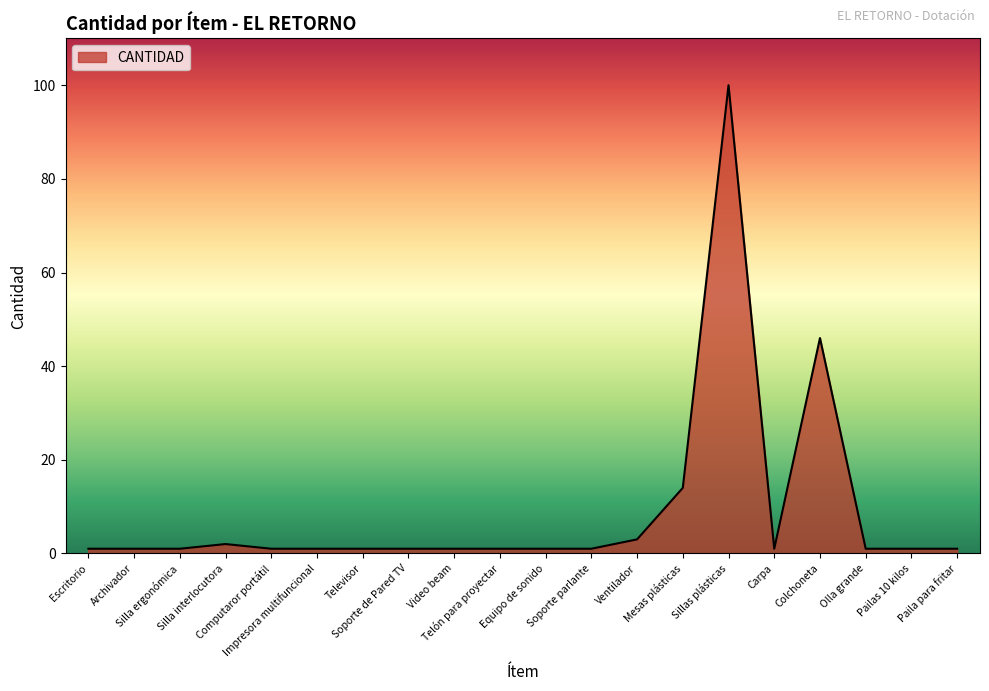

What is the smallest value displayed?

1